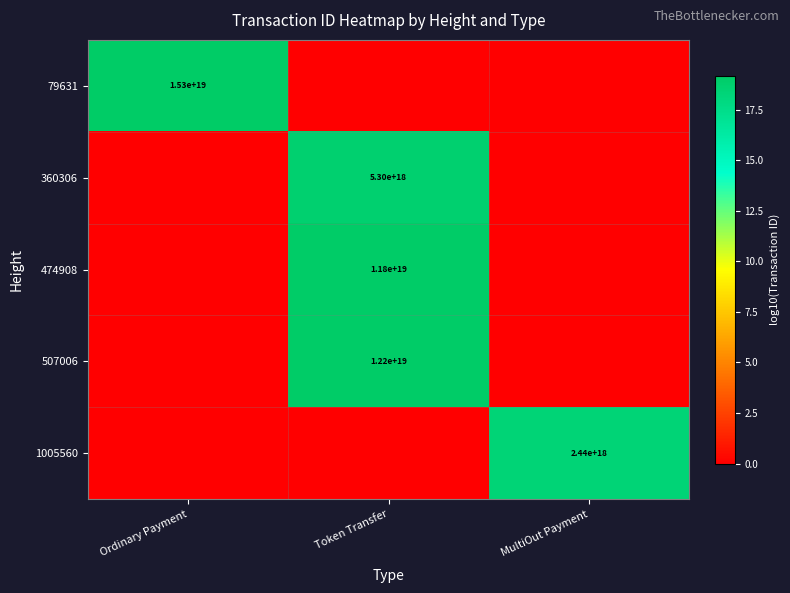

Is it true that 79631 equals 15300000000000000000 at Ordinary Payment?

True